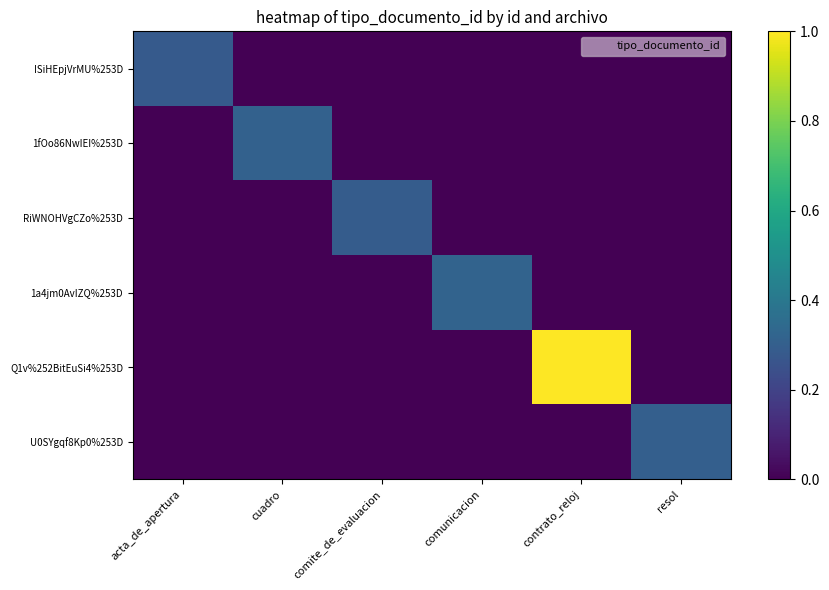

Which series has the largest range (max minus min)?

Q1v%252BitEuSi4%253D